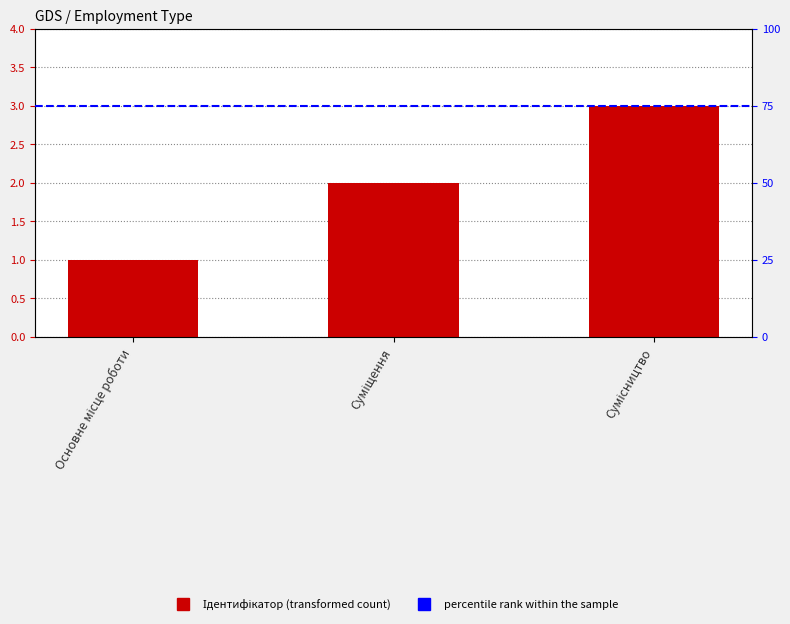

Is it true that the value at Суміщення is 2?

True